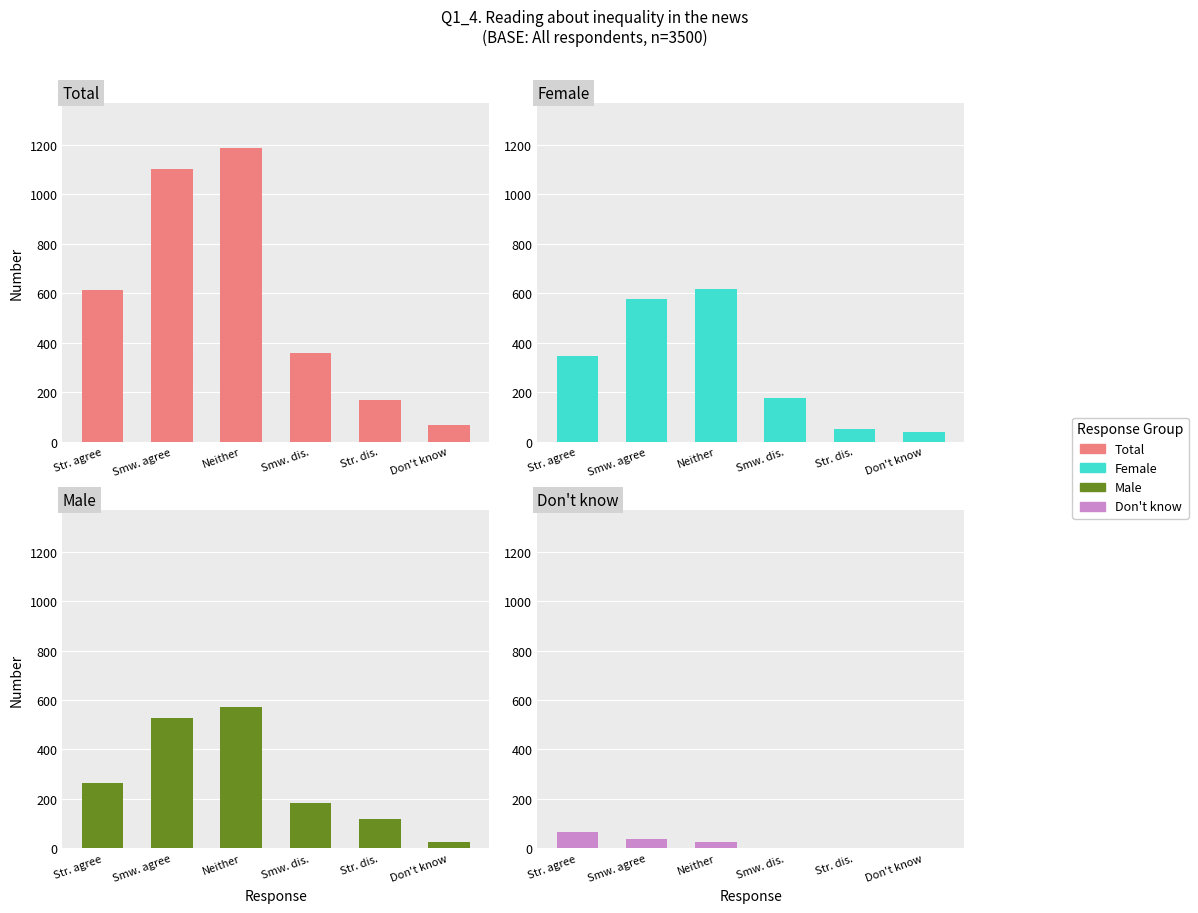

At how many categories does at least one series exceed 664?

2